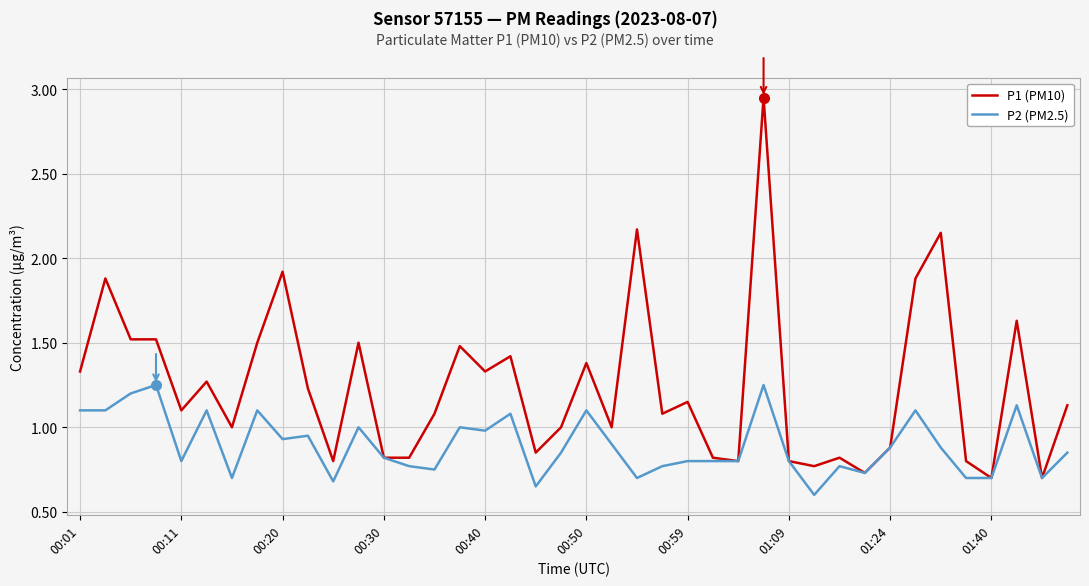

Does the chart have visible grid lines?

Yes